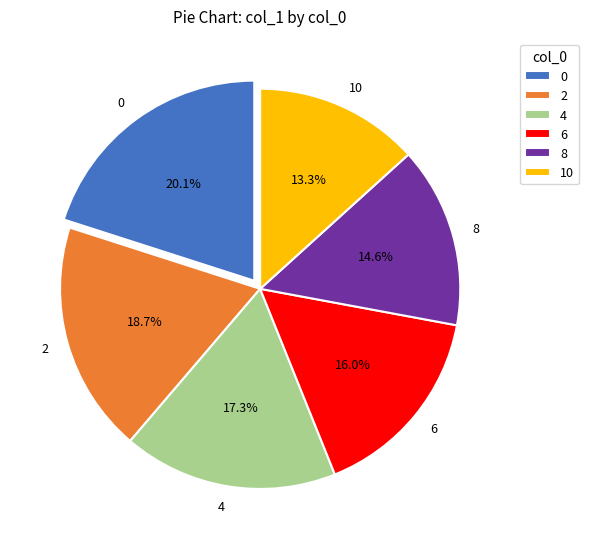

Is 8 the majority of the pie?

No